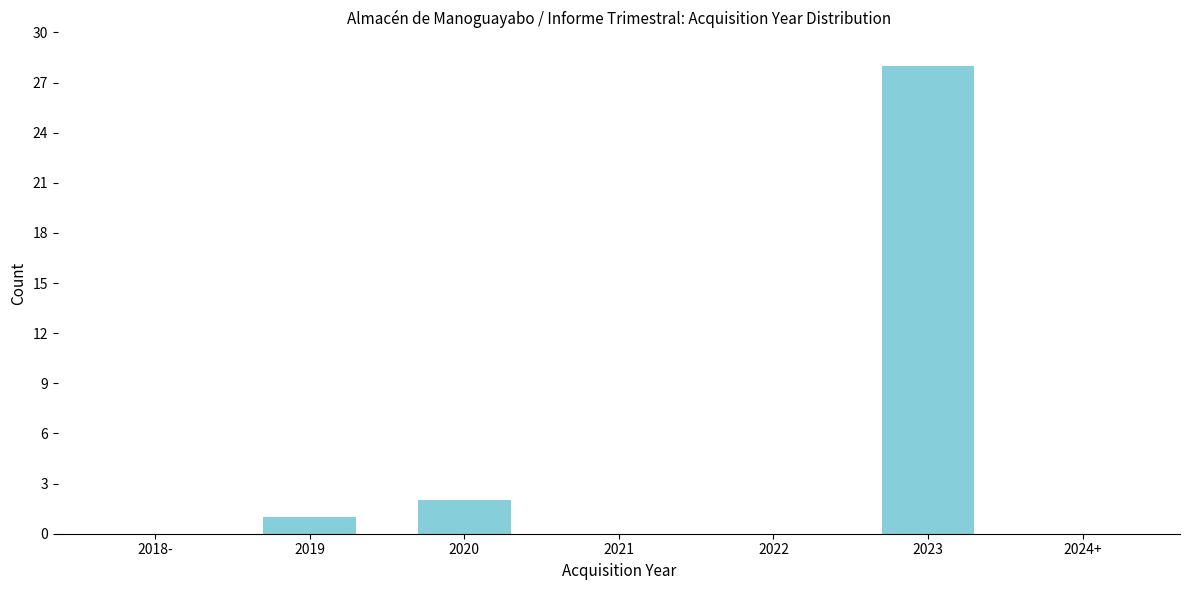

Reading left to right, what are all the values shown in this chart?

2018-=0	2019=1	2020=2	2021=0	2022=0	2023=28	2024+=0